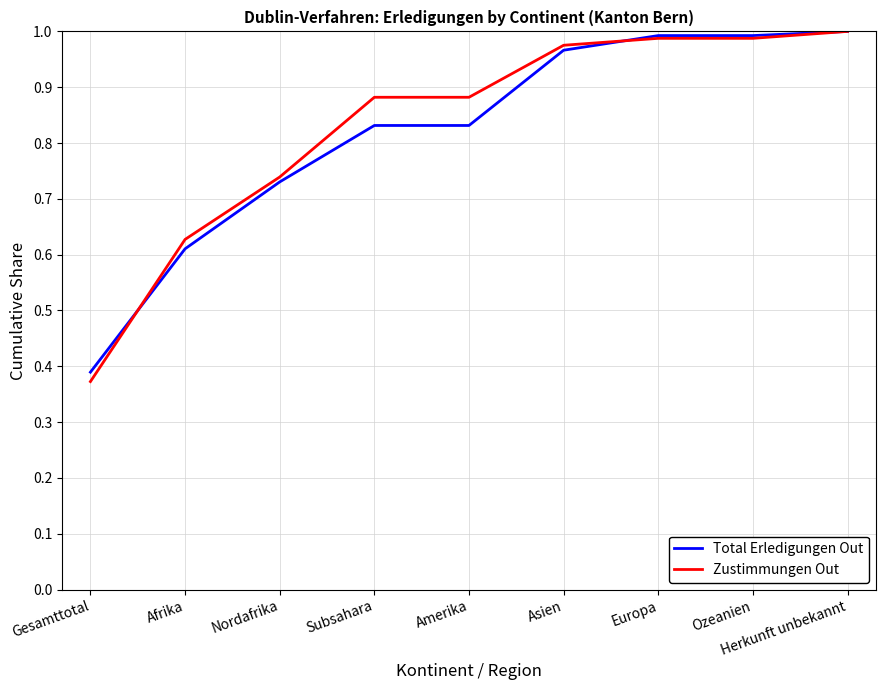

Count the number of categories in the chart.

9